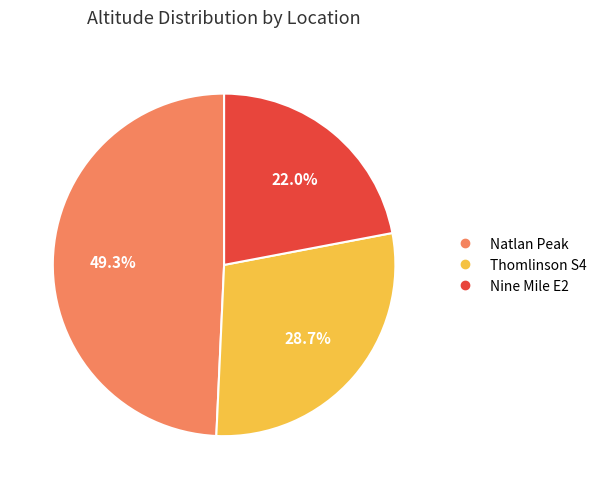

To the nearest percent, what is the average slice percentage?

33%